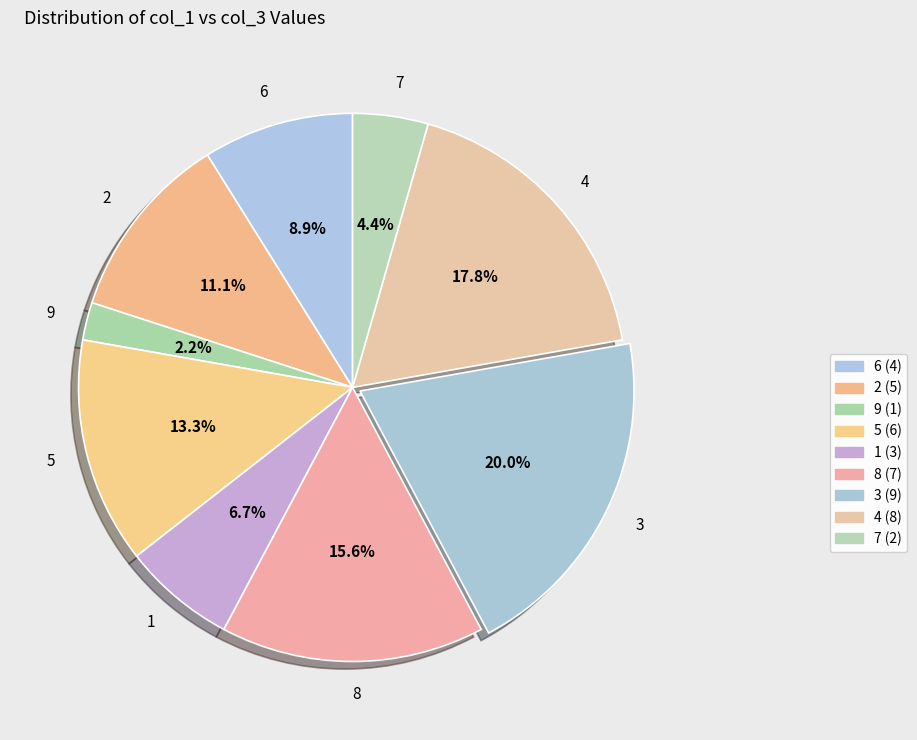

How many segments does this pie chart have?

9